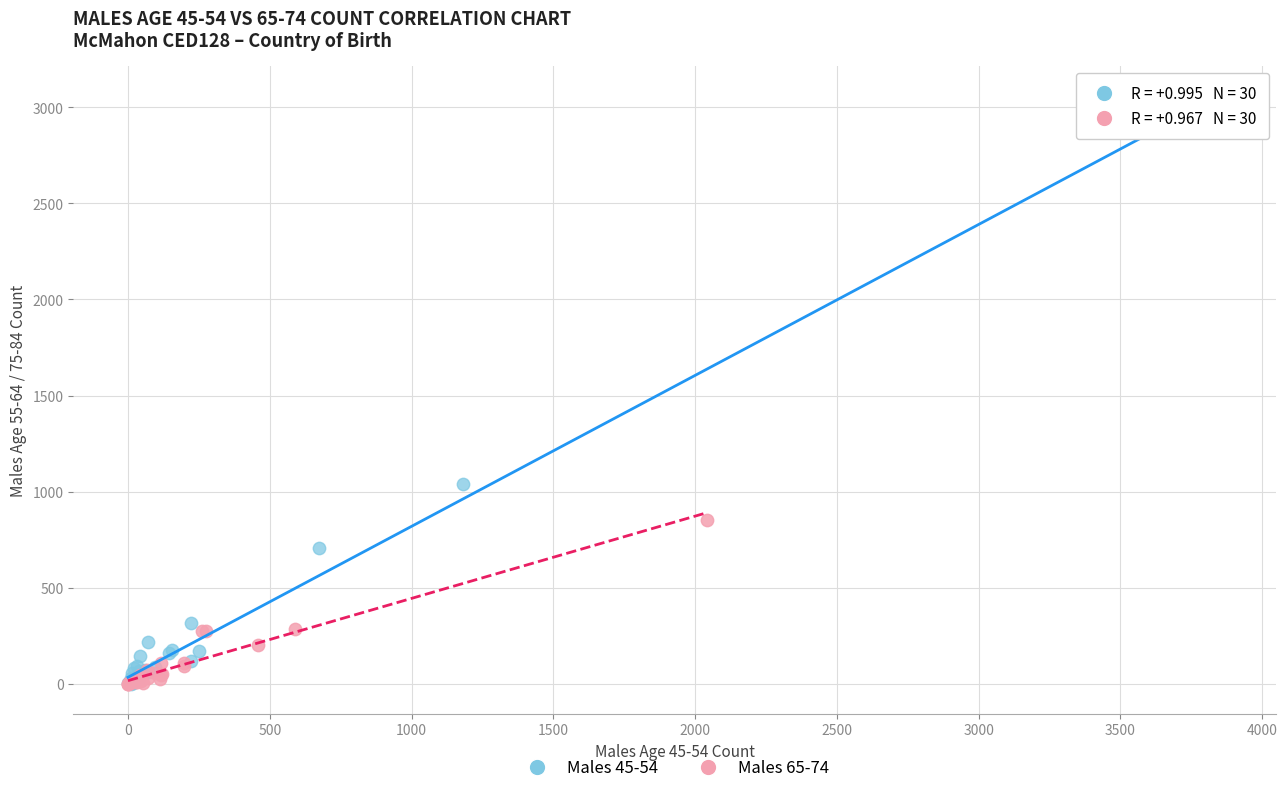

Which series has the largest Y range (max minus min)?

Males 45-54